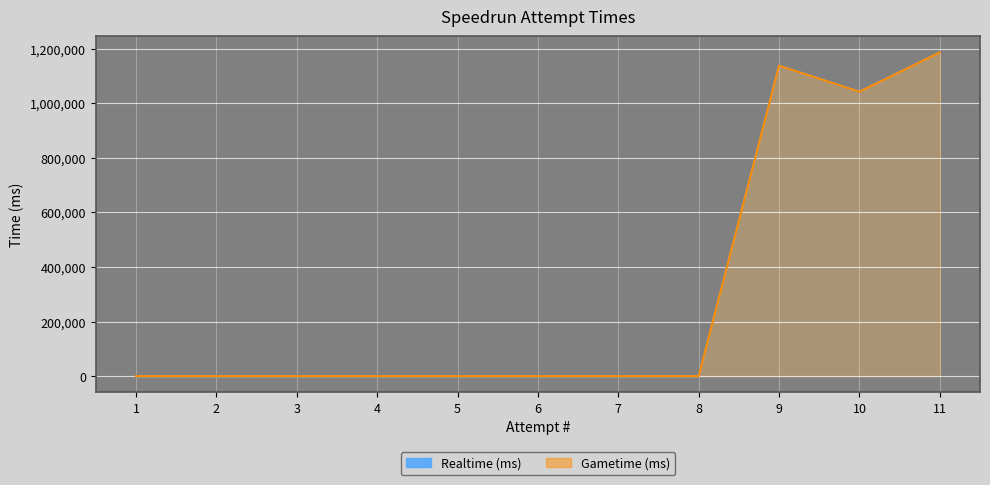

True or false: Realtime (ms) and Gametime (ms) cross at least once.

False